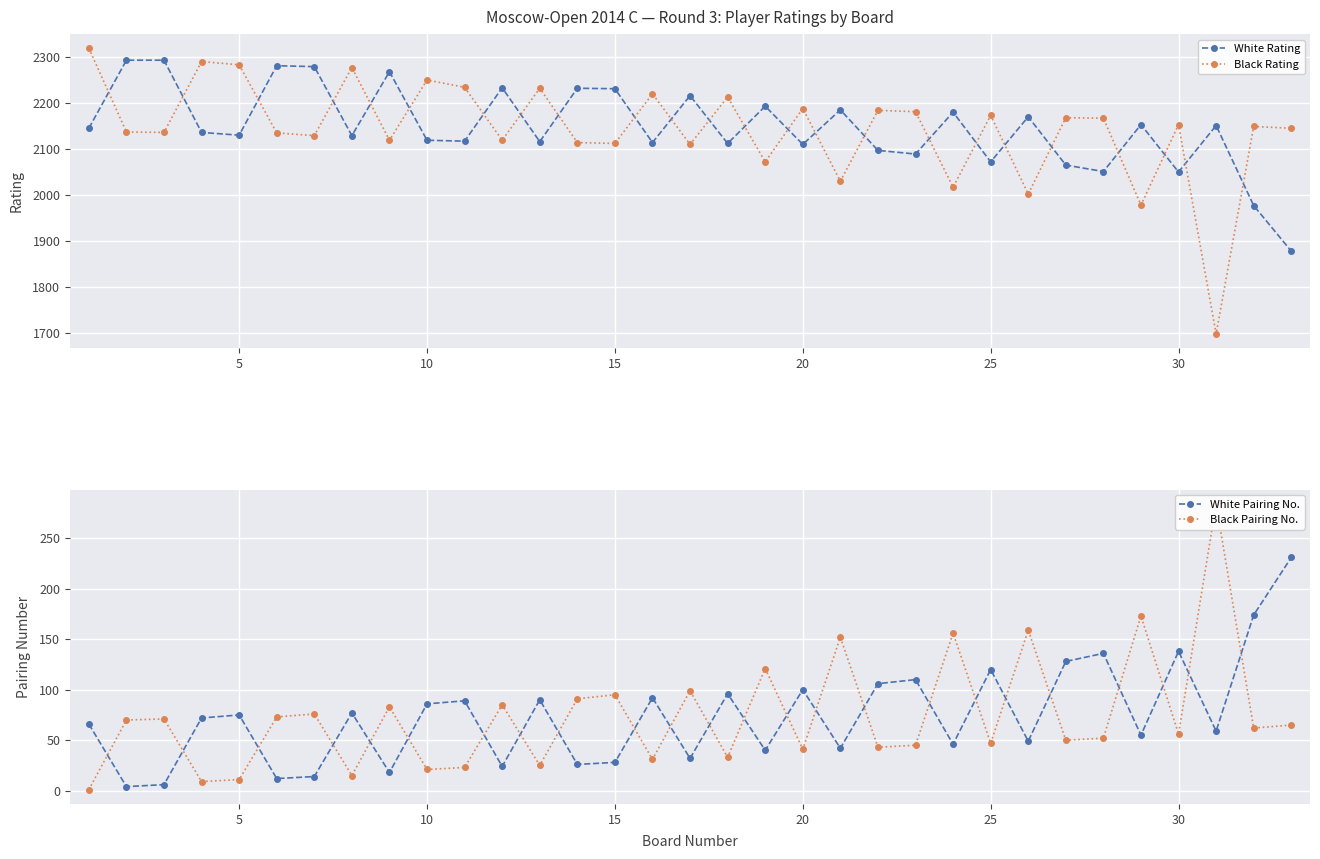

Which series has the widest spread of values?

Black Rating